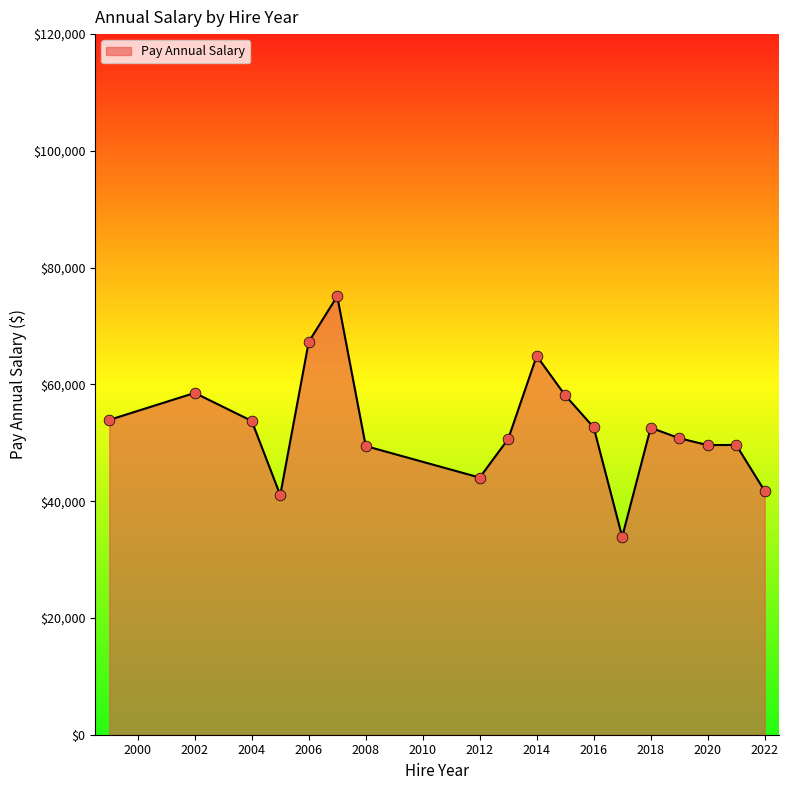

What is the minimum value shown in the chart?

33901.4